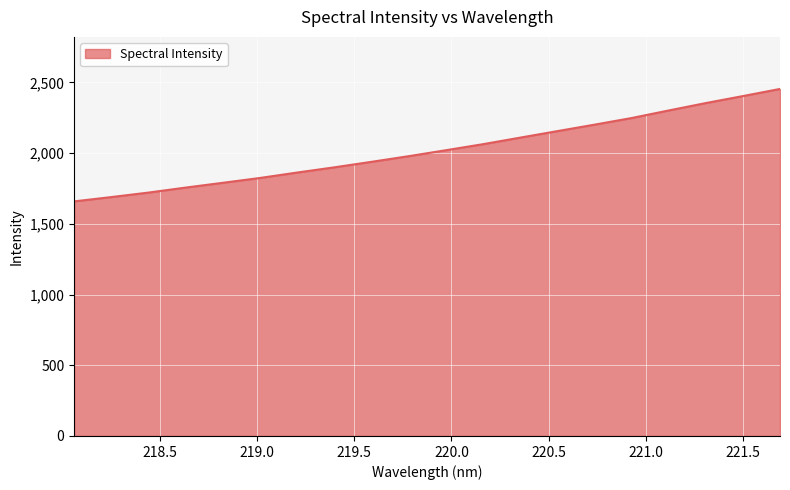

What is the smallest value displayed?

1658.4